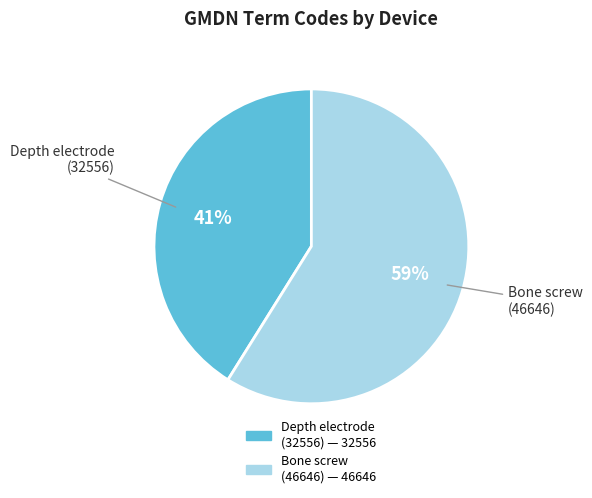

What is the ratio of the value at Depth electrode (32556) to the value at Bone screw (46646)?

0.7